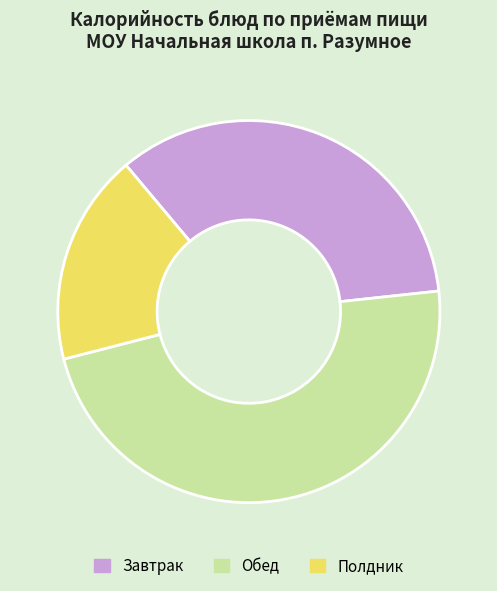

Does Завтрак account for over 50% of the chart?

No